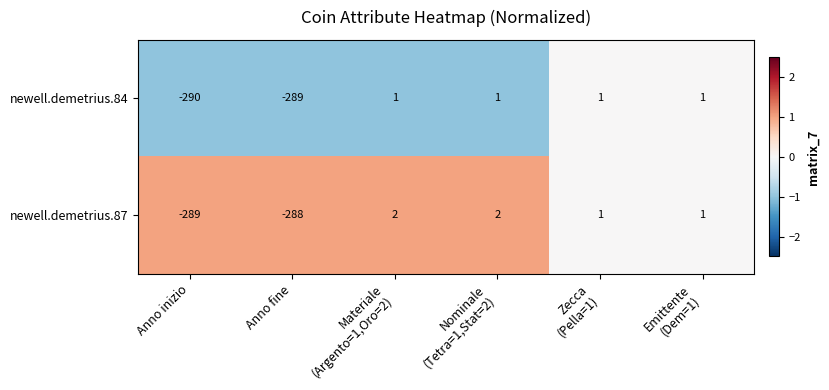

What is the sum of all newell.demetrius.84 values?

-575